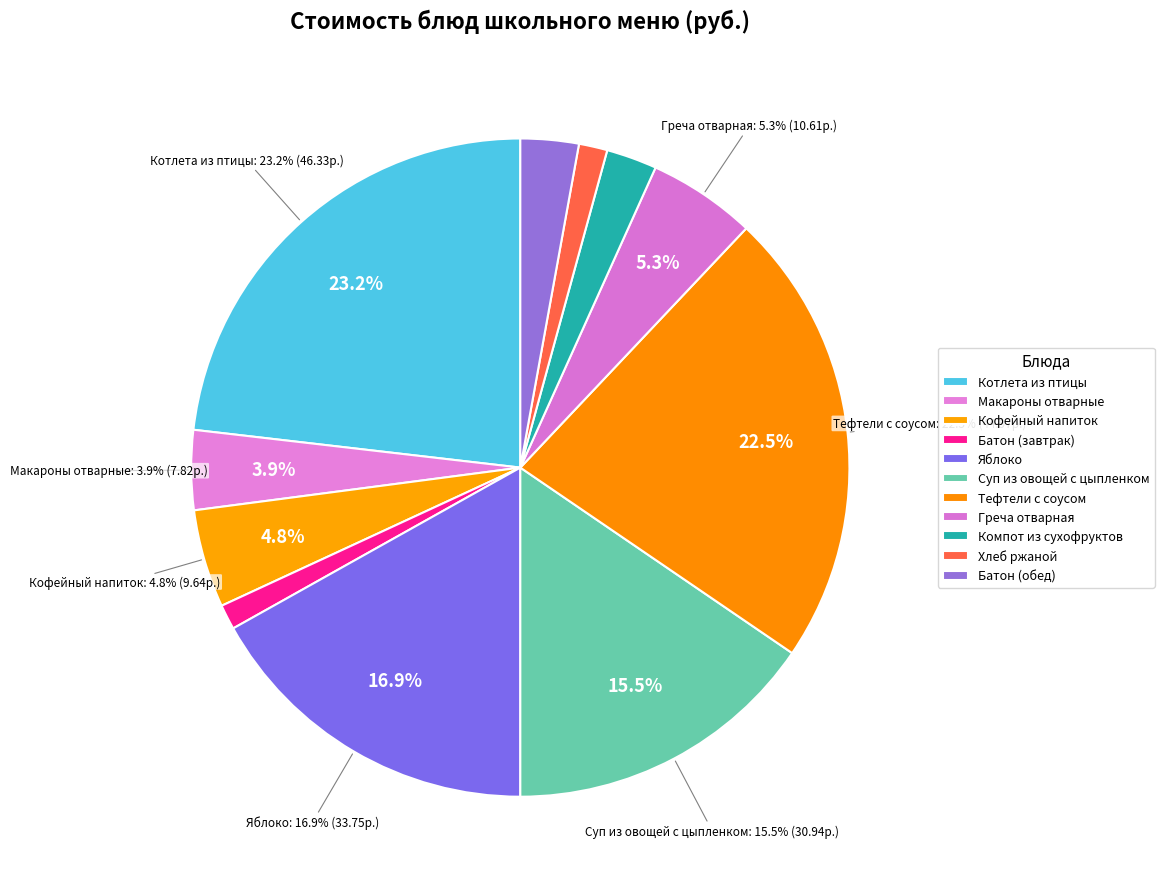

What is the largest slice in the pie chart?

Котлета из птицы